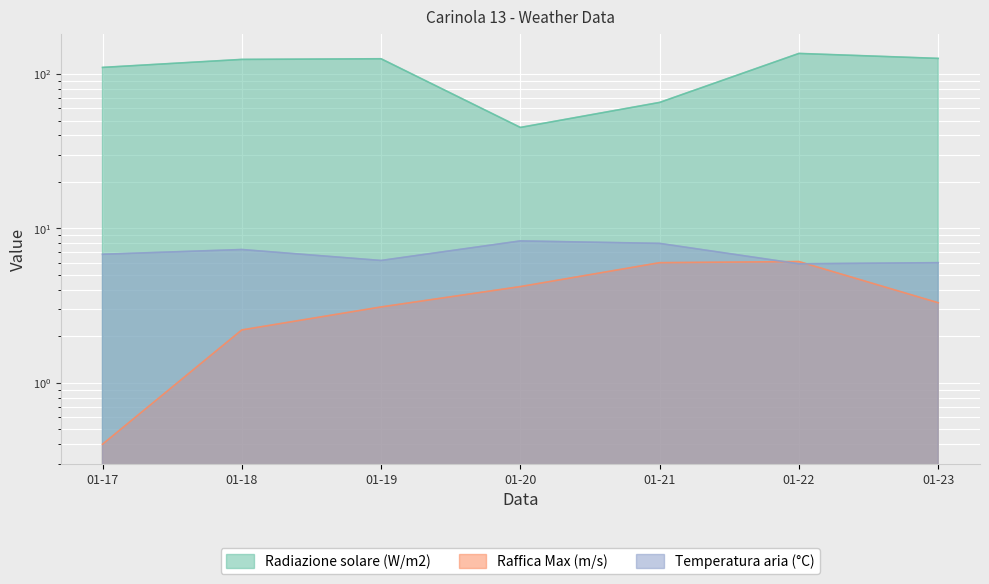

In Raffica Max (m/s), how many points are higher than both neighbors (excluding endpoints)?

1